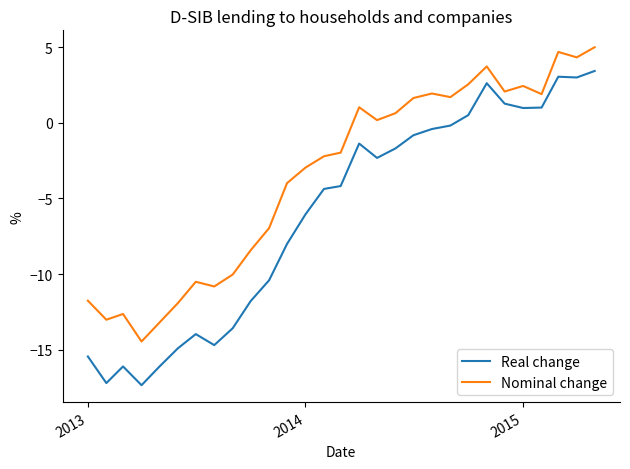

What is the difference between the maximum and minimum values in the Nominal change series?

19.5